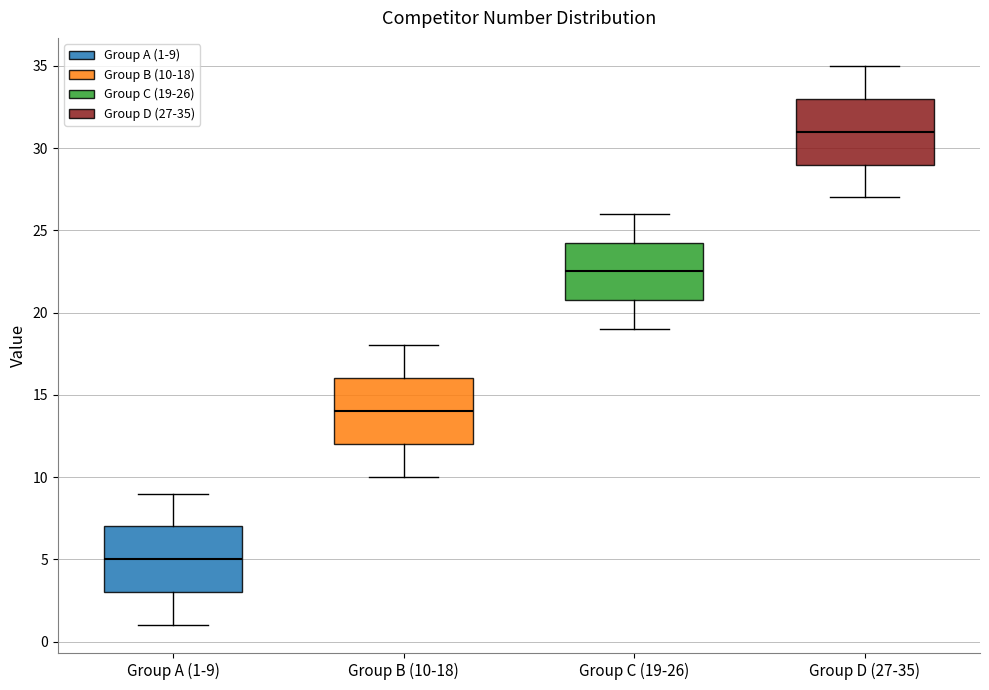

Which box's median line is the highest?

Group D (27-35)